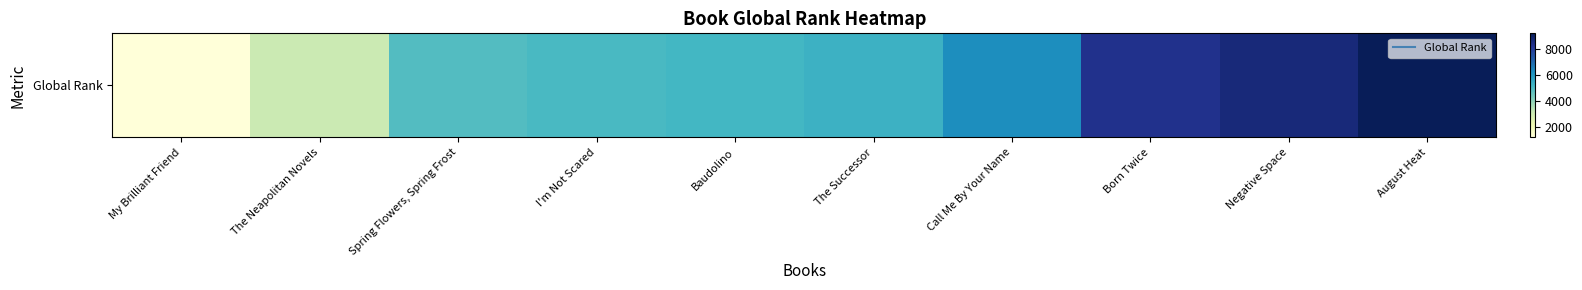

Reading left to right, extract all data points from this chart.

1214	3089	4913	5066	5161	5332	6243	8309	8639	9202